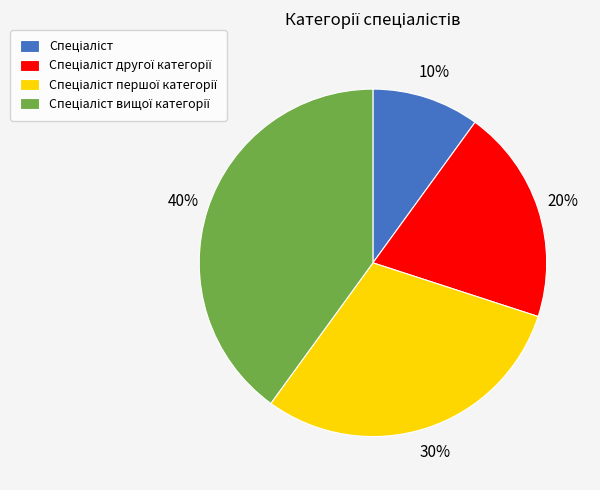

Is there a majority slice in this chart?

No